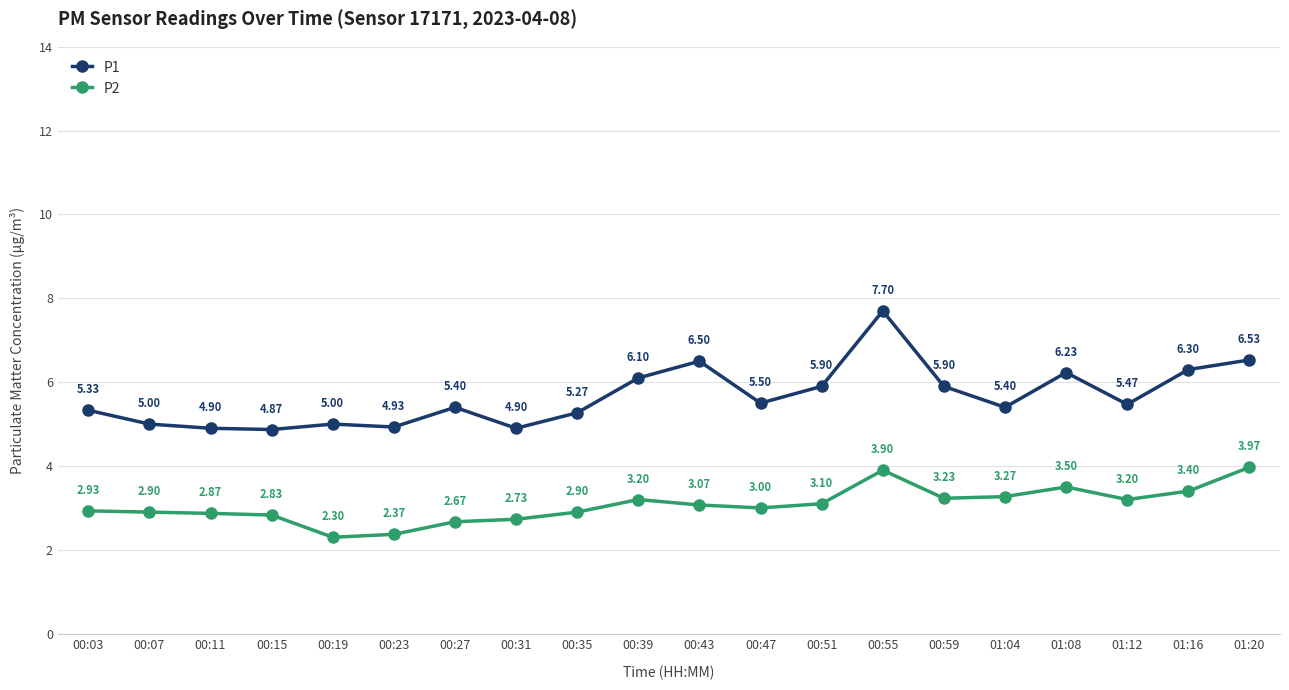

Which series has the largest range (max minus min)?

P1